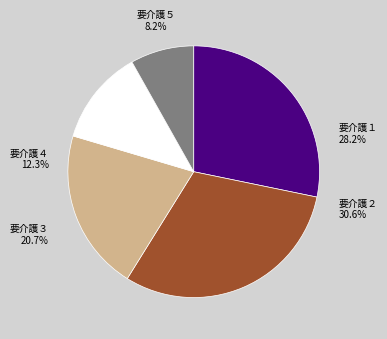

The 要介護１ slice represents 34% of the pie. True or false?

False